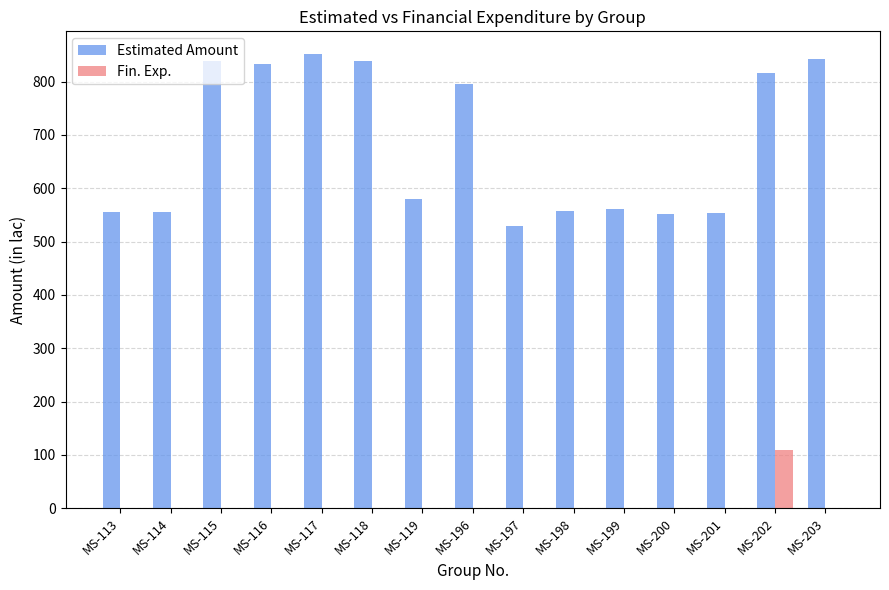

Is it true that Estimated Amount equals 385.9 at MS-200?

False